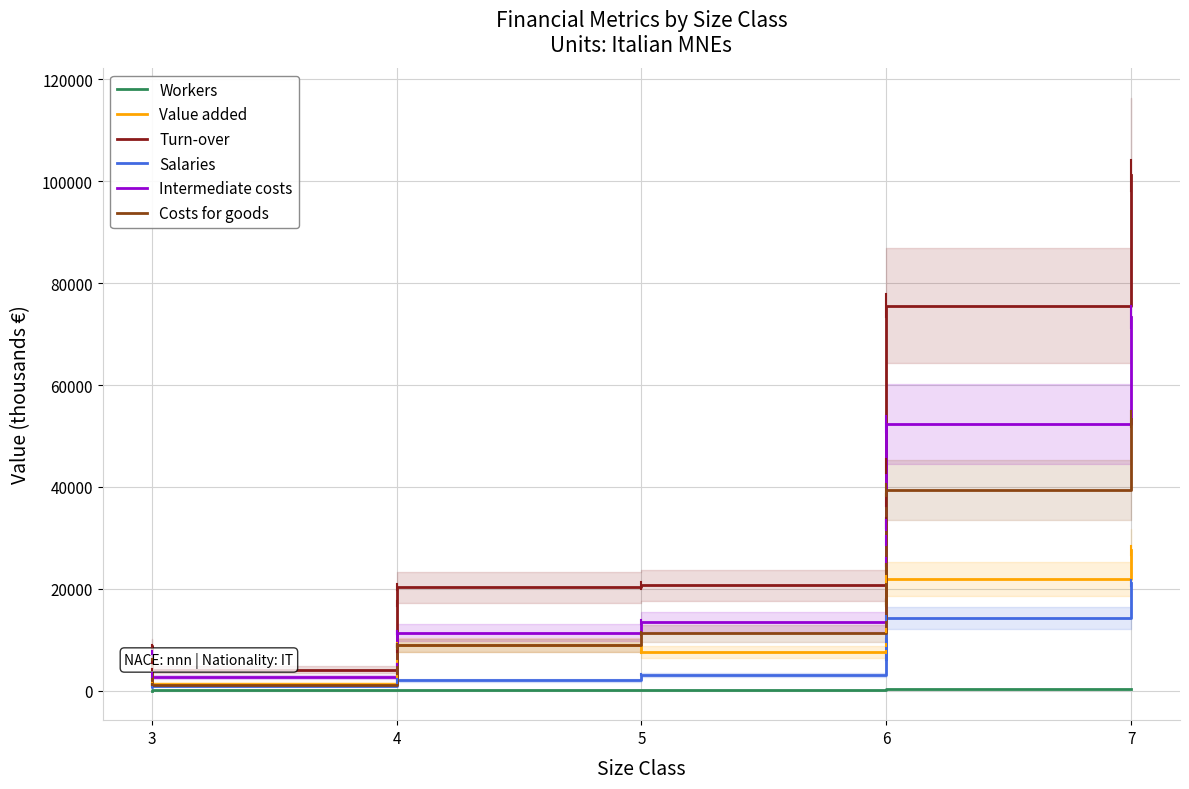

Count the number of data series in this chart.

6